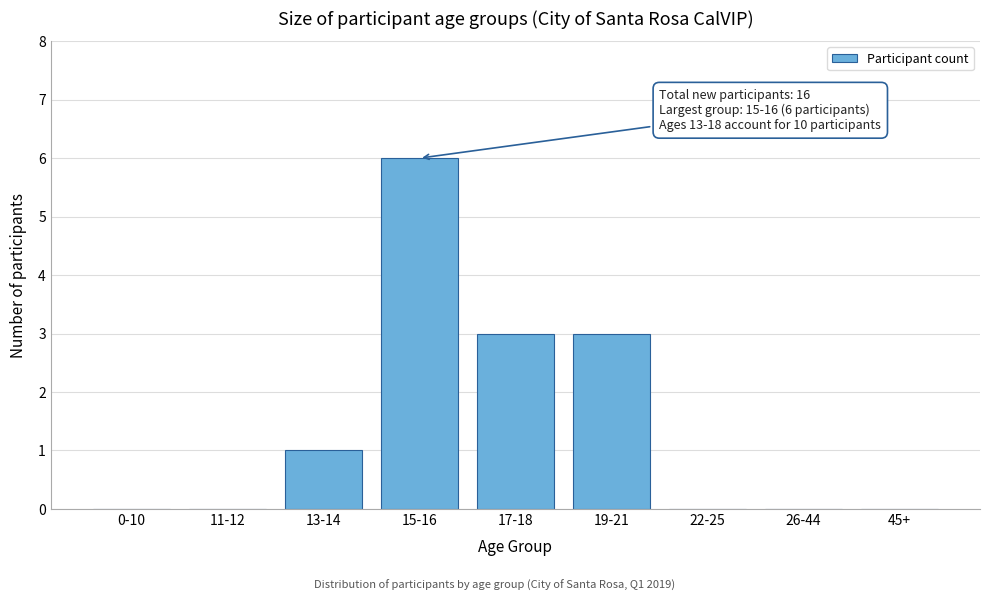

Reading left to right, extract all data points from this chart.

0-10=0	11-12=0	13-14=1	15-16=6	17-18=3	19-21=3	22-25=0	26-44=0	45+=0